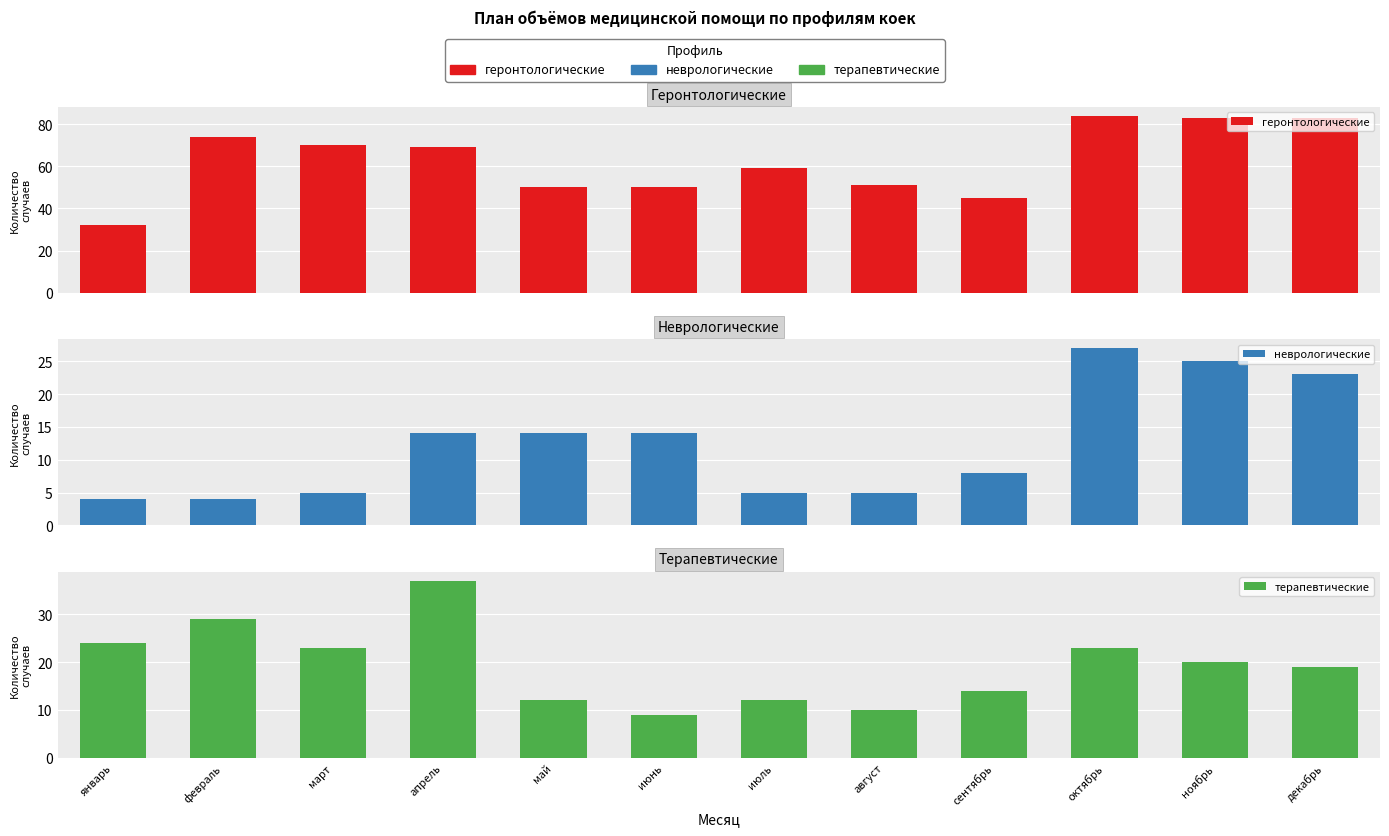

Is it true that геронтологические equals 17 at апрель?

False